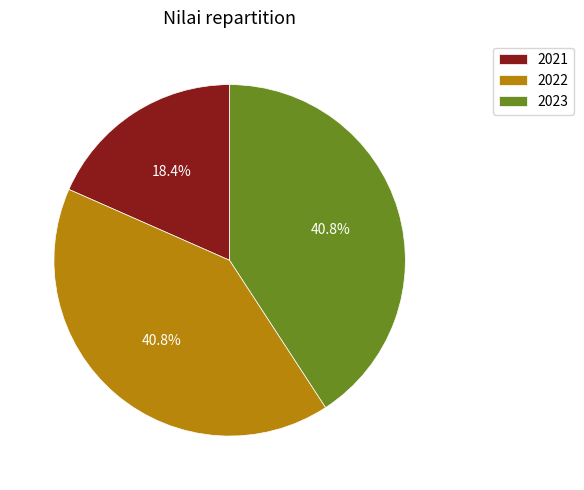

The 2023 slice represents 41% of the pie. True or false?

True